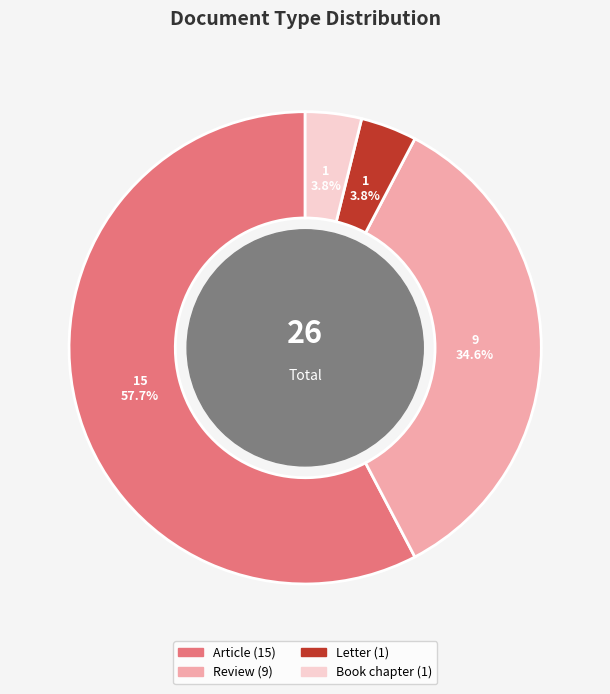

How many slices are in this pie chart?

4